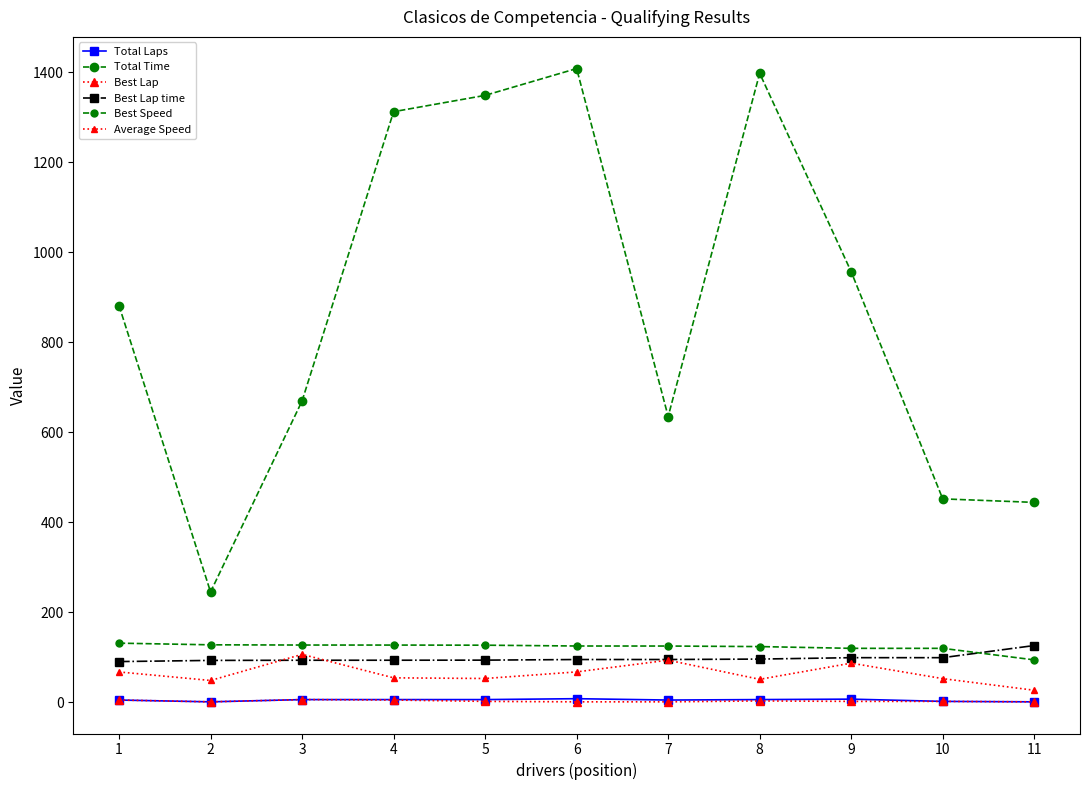

Is it true that Total Time equals 383.8 at 9?

False